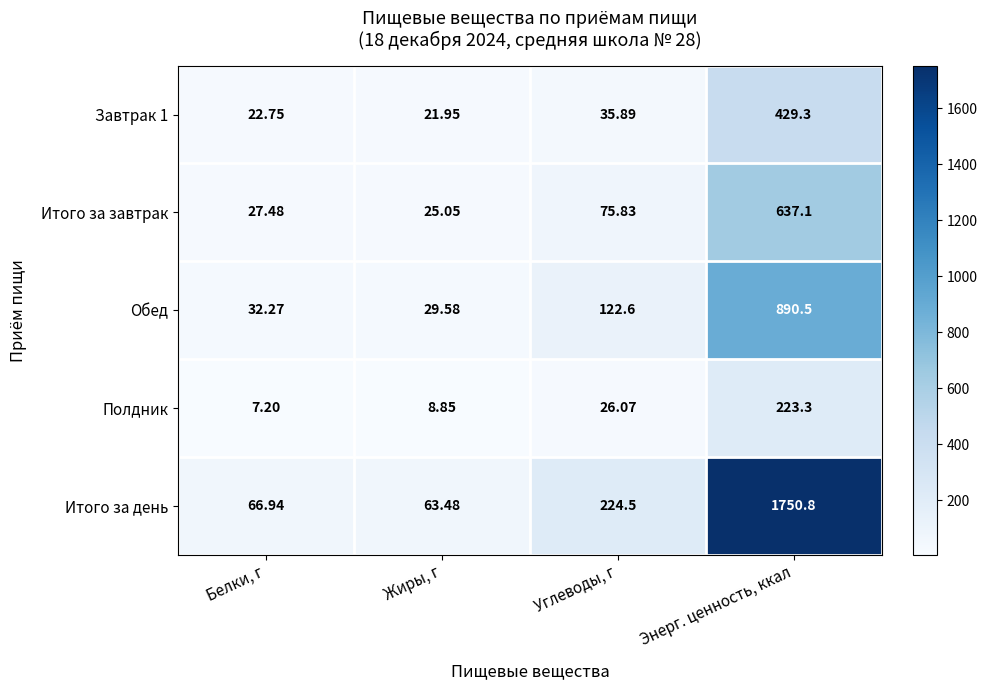

At which label does Полдник reach its peak?

Энерг. ценность, ккал